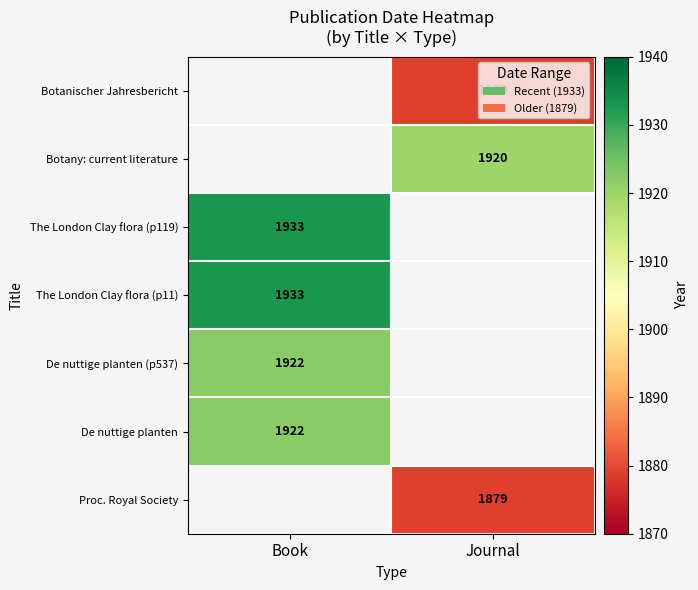

The value of Proc. Royal Society at Journal is 3118. True or false?

False